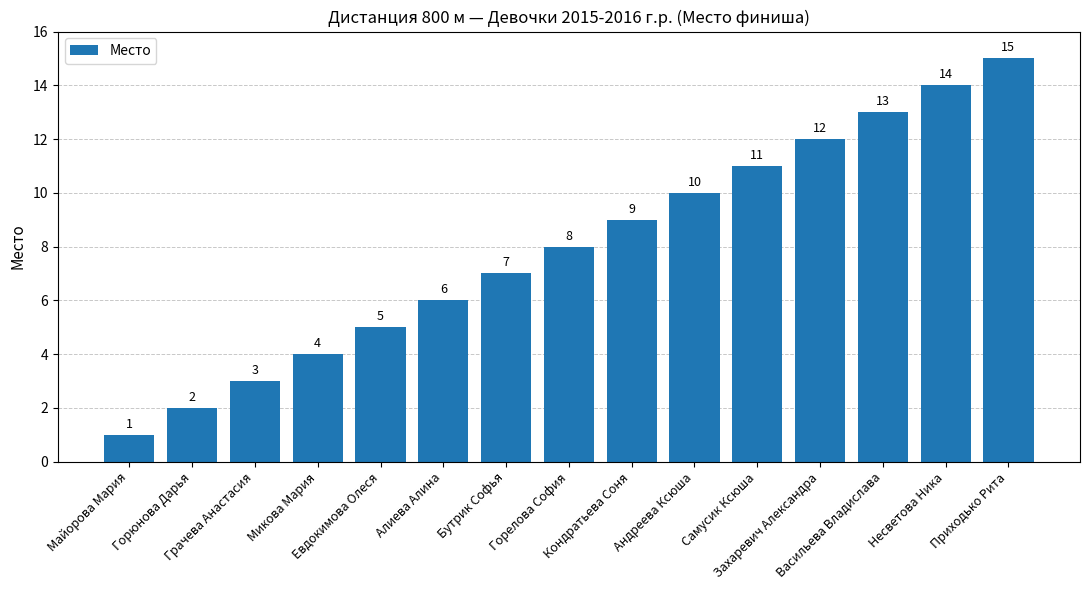

Reading left to right, extract all data points from this chart.

1	2	3	4	5	6	7	8	9	10	11	12	13	14	15